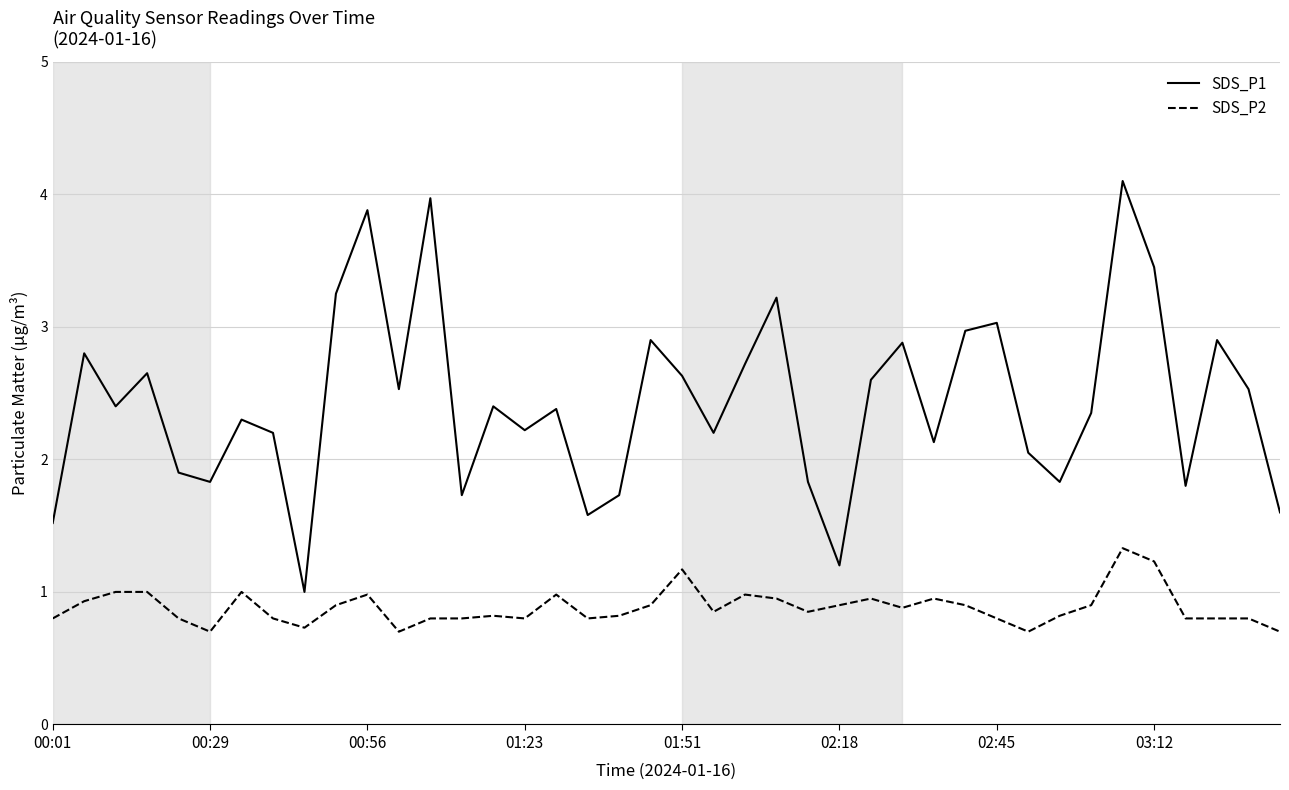

List the series in order of their peak value, highest first.

SDS_P1, SDS_P2